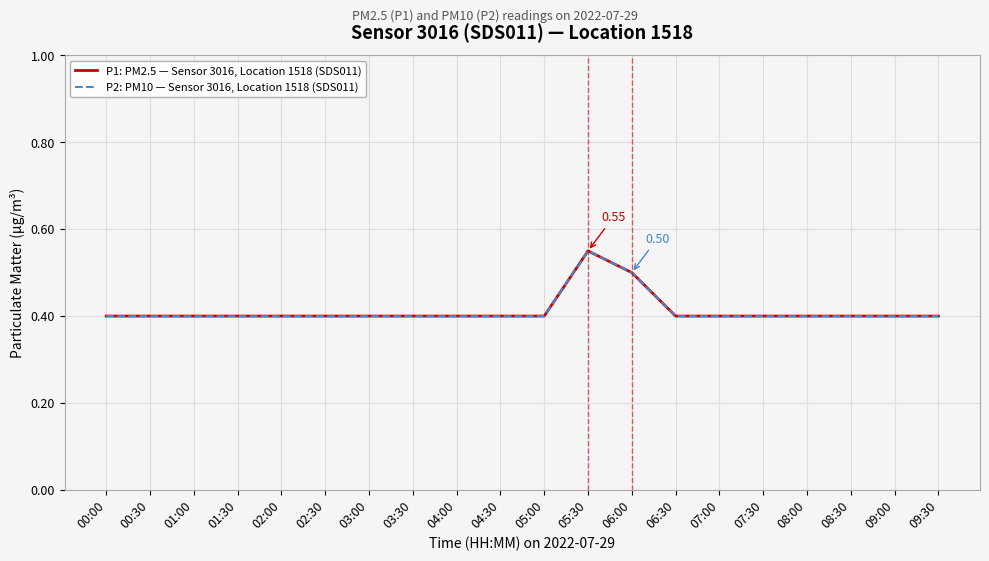

True or false: P1: PM2.5 — Sensor 3016, Location 1518 (SDS011) has more than 2 interior local peaks.

False